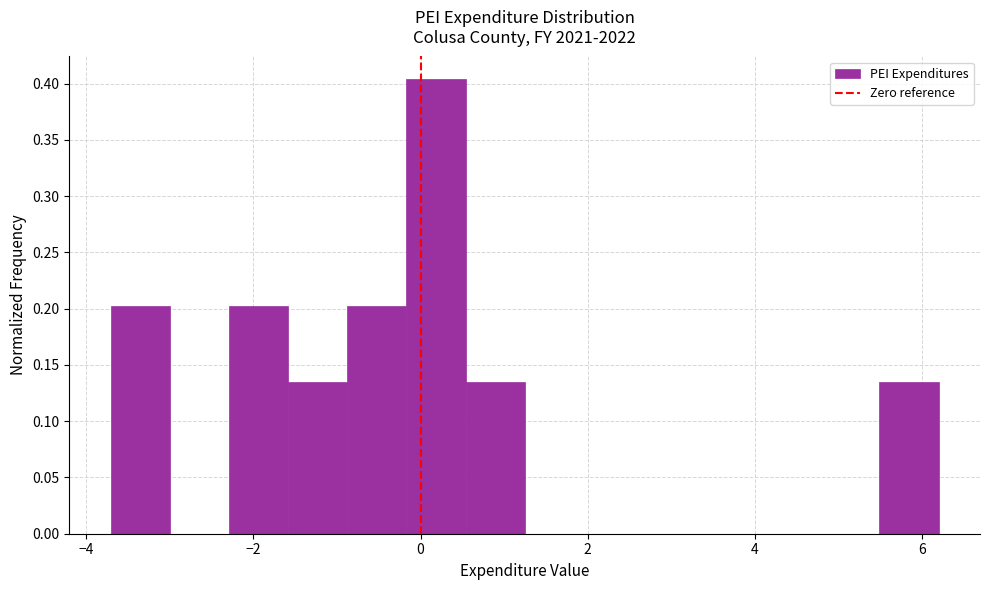

Read against the x-axis, roughly where is the centre of the tallest bar?

0.2